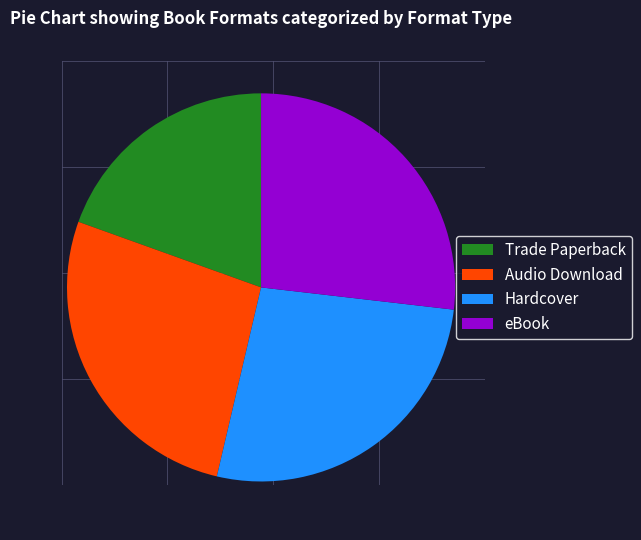

What is the smallest slice in the pie chart?

Trade Paperback